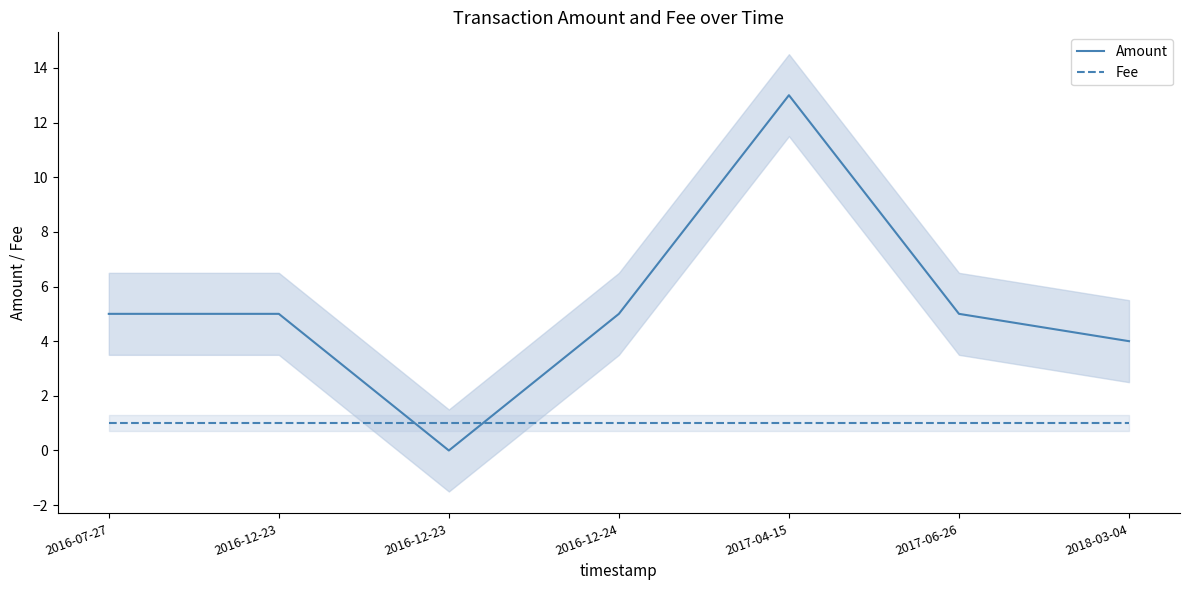

Reading right to left, transcribe all the data shown in this chart.

Amount: 2018-03-04=4	2017-06-26=5	2017-04-15=13	2016-12-24=5	2016-12-23=0	2016-12-23=5	2016-07-27=5
Fee: 2018-03-04=1	2017-06-26=1	2017-04-15=1	2016-12-24=1	2016-12-23=1	2016-12-23=1	2016-07-27=1